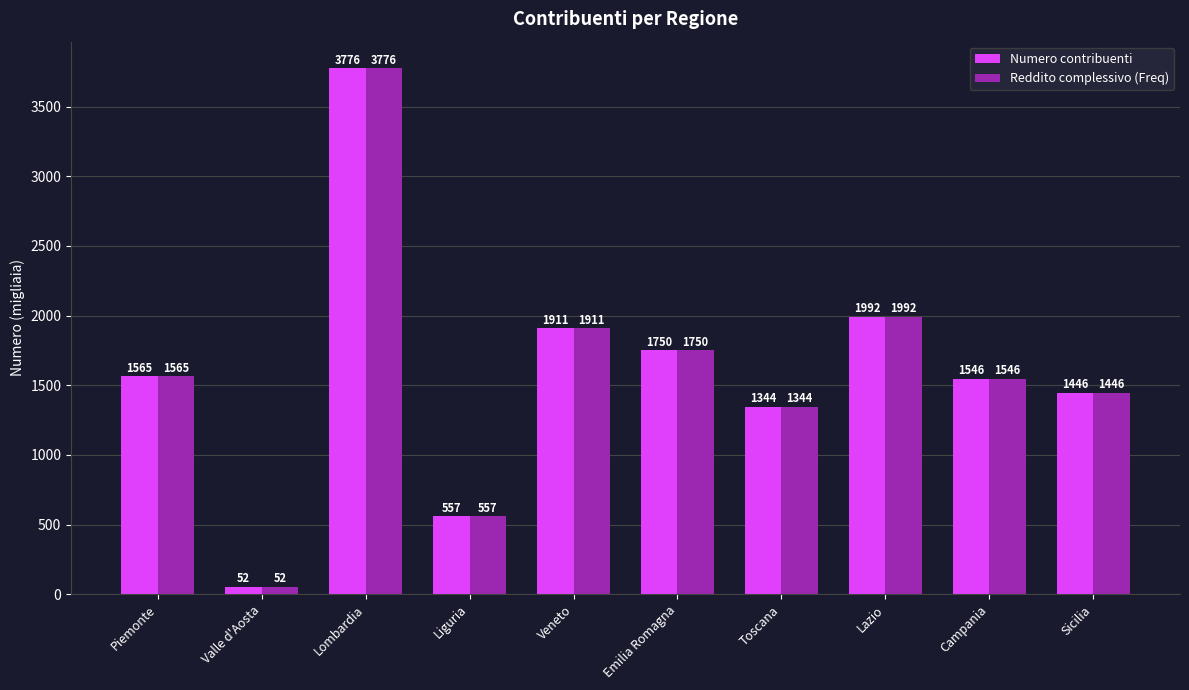

What is the minimum value shown in the chart?

52.4